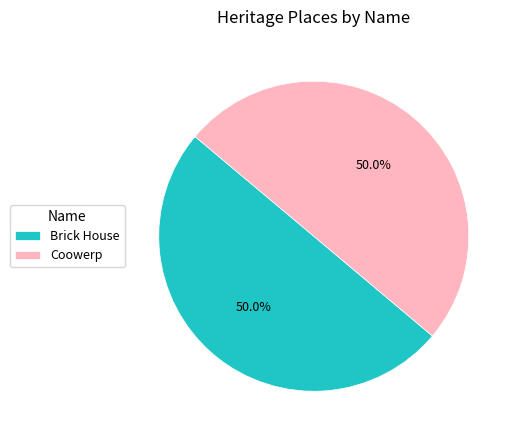

Approximately how many times larger is the value at Coowerp compared to Brick House?

1.0